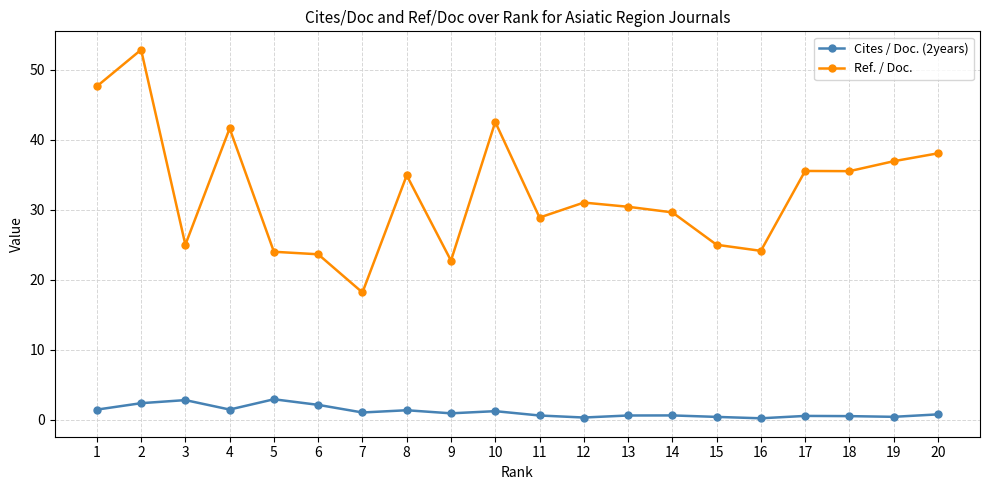

Where is the first local maximum for Ref. / Doc.?

2